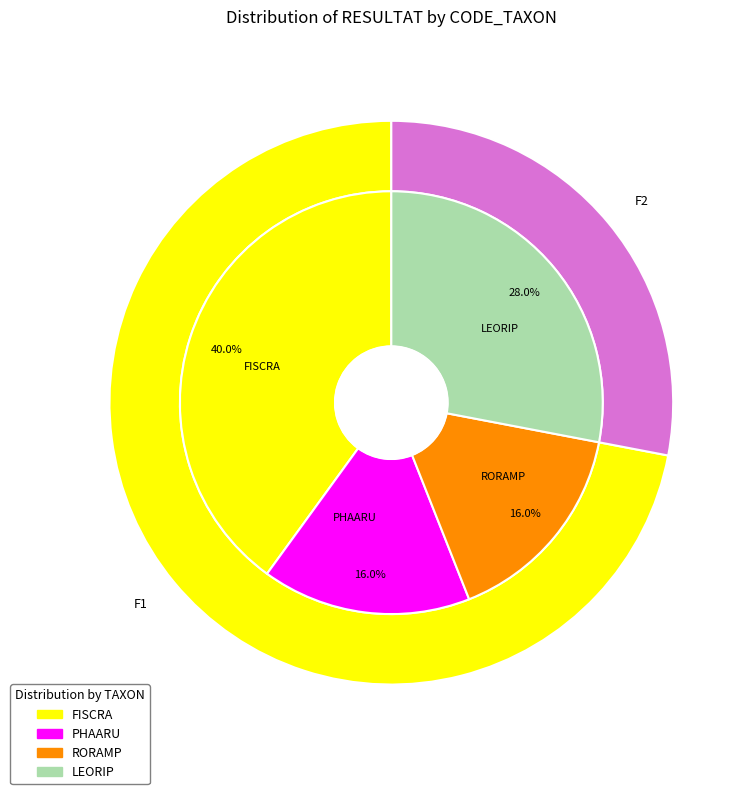

Does LEORIP_F2 represent more than half of the total?

No